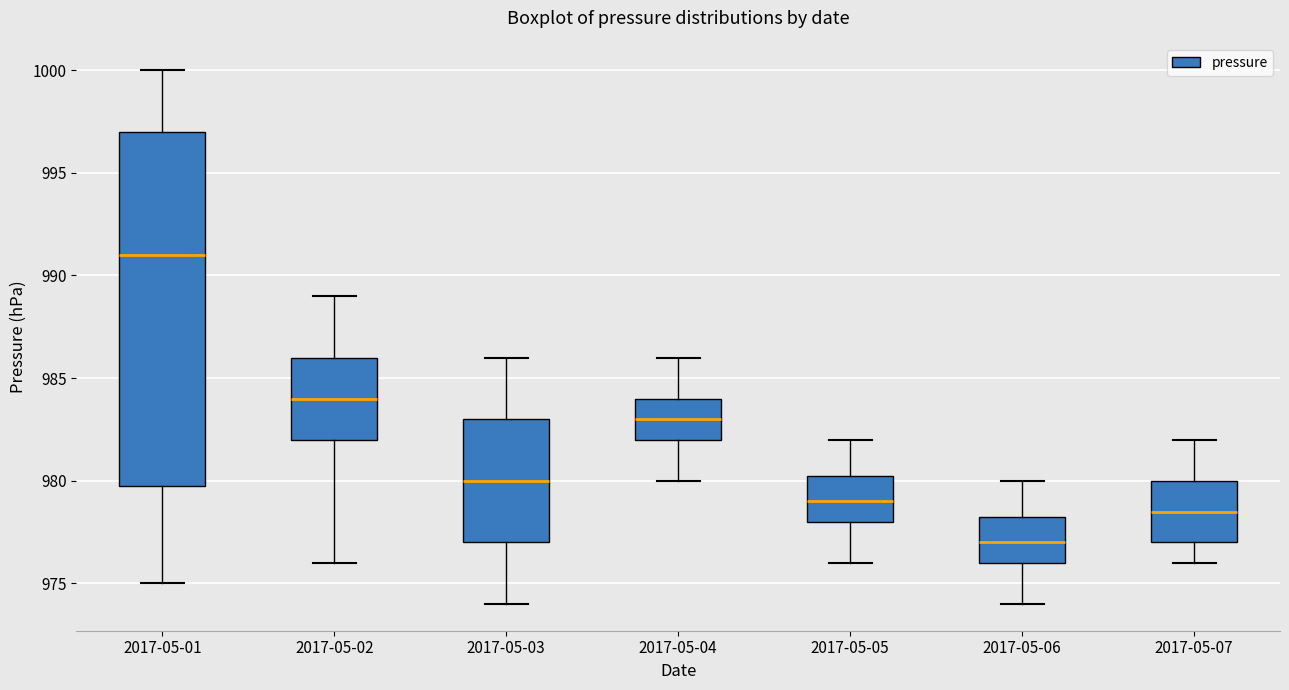

Reading left to right, read every box against the y-axis: the position of its median line, the range the box covers, and the ends of its whiskers. The values are not printed on the chart, so give them approximately, as read against the axis.

2017-05-01: median 991.0, box 980.0 to 997.0, whiskers 975.0 to 1000.0
2017-05-02: median 984.0, box 982.0 to 986.0, whiskers 976.0 to 989.0
2017-05-03: median 980.0, box 977.0 to 983.0, whiskers 974.0 to 986.0
2017-05-04: median 983.0, box 982.0 to 984.0, whiskers 980.0 to 986.0
2017-05-05: median 979.0, box 978.0 to 980.5, whiskers 976.0 to 982.0
2017-05-06: median 977.0, box 976.0 to 978.5, whiskers 974.0 to 980.0
2017-05-07: median 978.5, box 977.0 to 980.0, whiskers 976.0 to 982.0